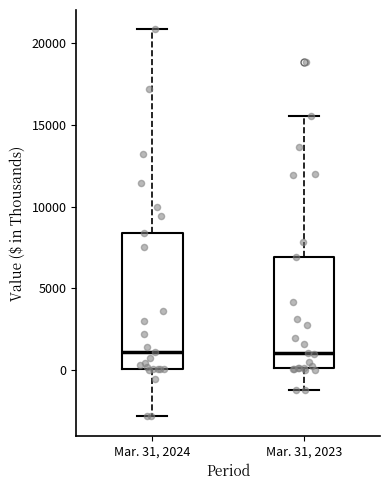

Reading left to right, read every box against the y-axis: the position of its median line, the range the box covers, and the ends of its whiskers. The values are not printed on the chart, so give them approximately, as read against the axis.

Mar. 31, 2024: median 1000, box 0 to 8500, whiskers -3000 to 21000
Mar. 31, 2023: median 1000, box 0 to 7000, whiskers -1000 to 15500